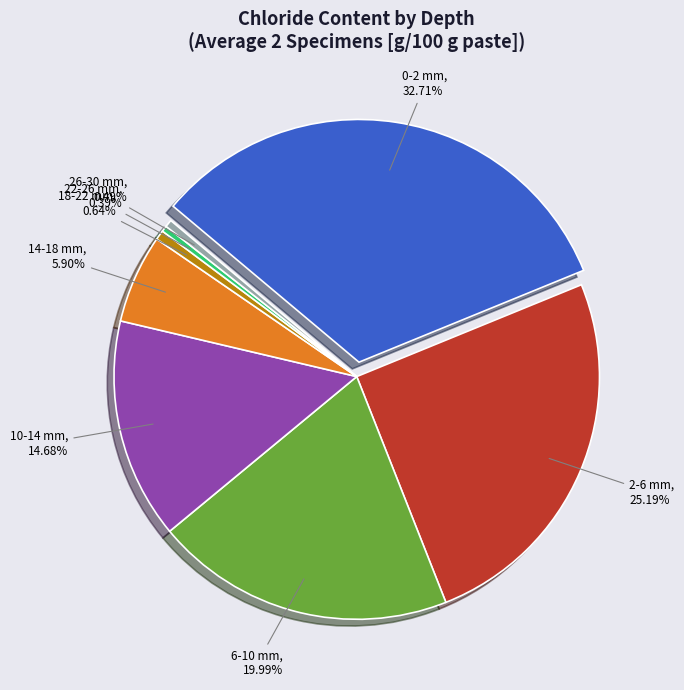

To the nearest percent, what is the combined percentage of 22-26 mm and 2-6 mm?

26%